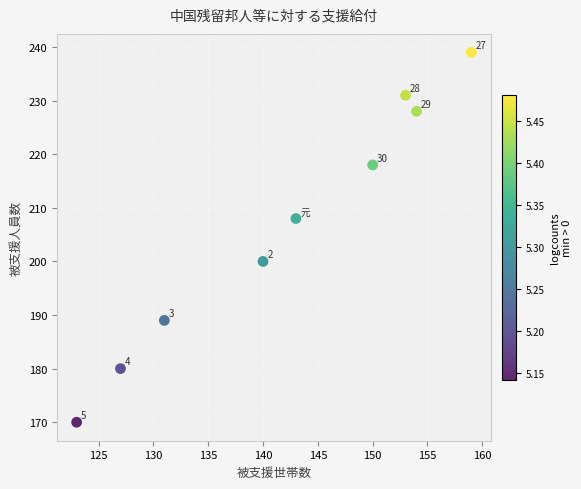

What is the range of Y values (max minus min)?

69